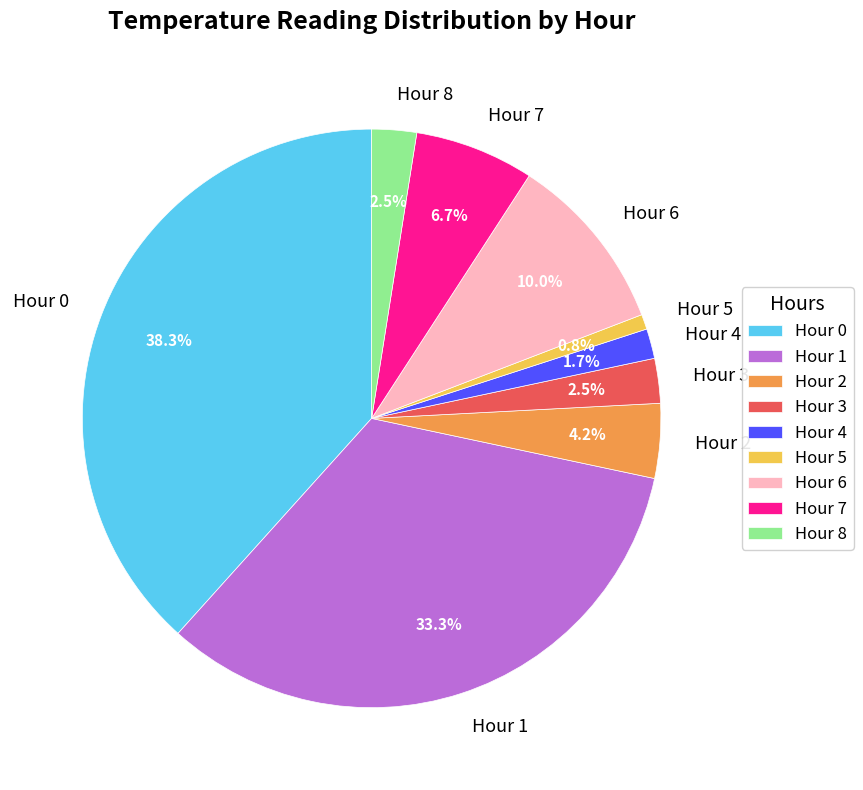

Approximately how many times larger is the value at Hour 7 compared to Hour 3?

2.7